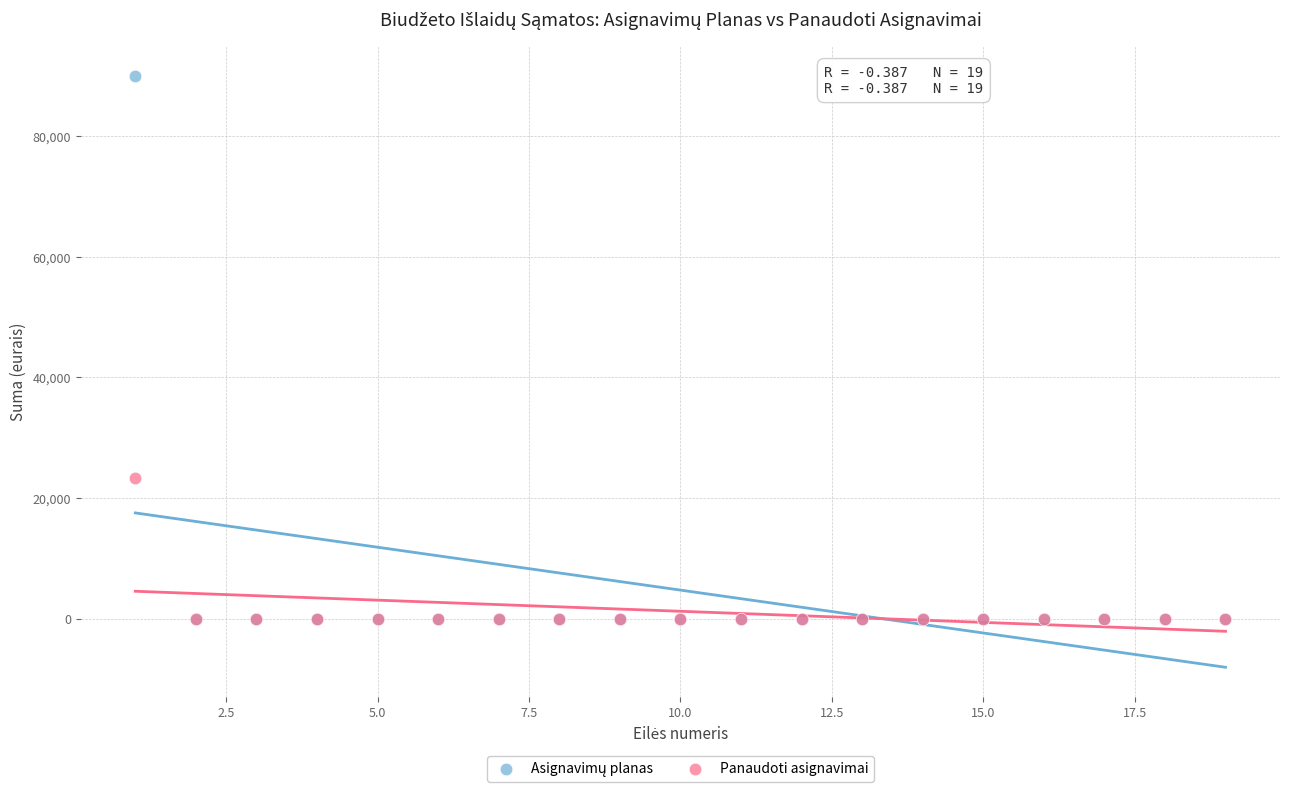

Across all series, what Y value is closest to 45000?

23330.5